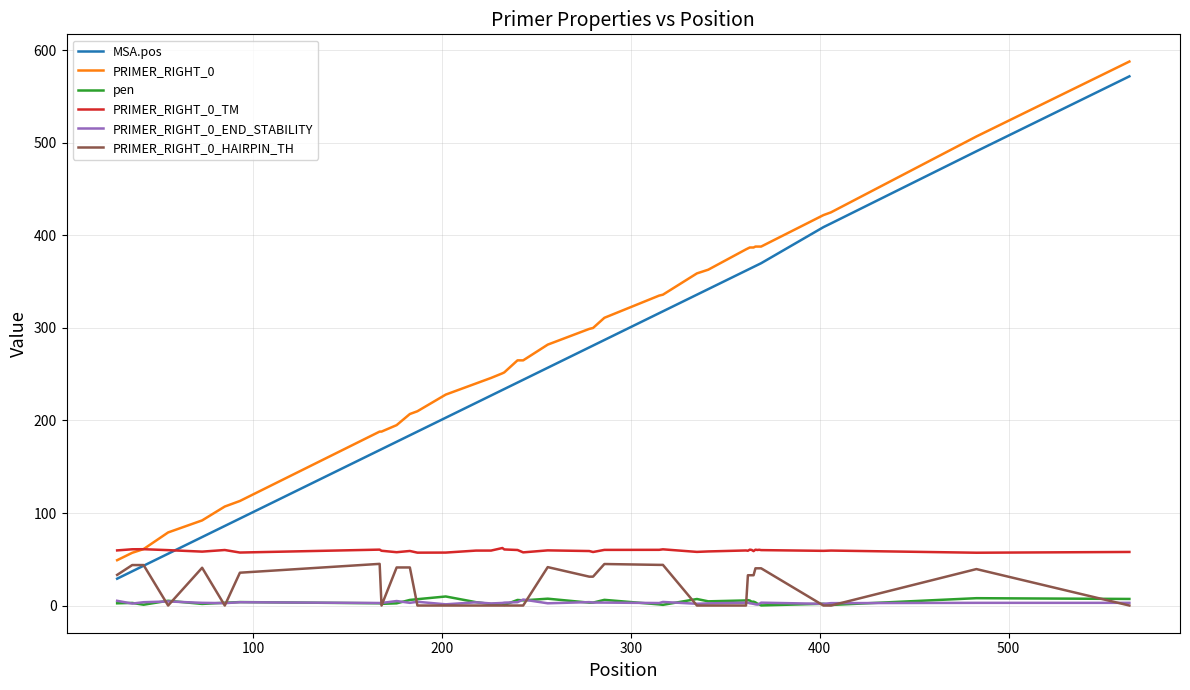

True or false: pen and PRIMER_RIGHT_0 cross at least once.

False